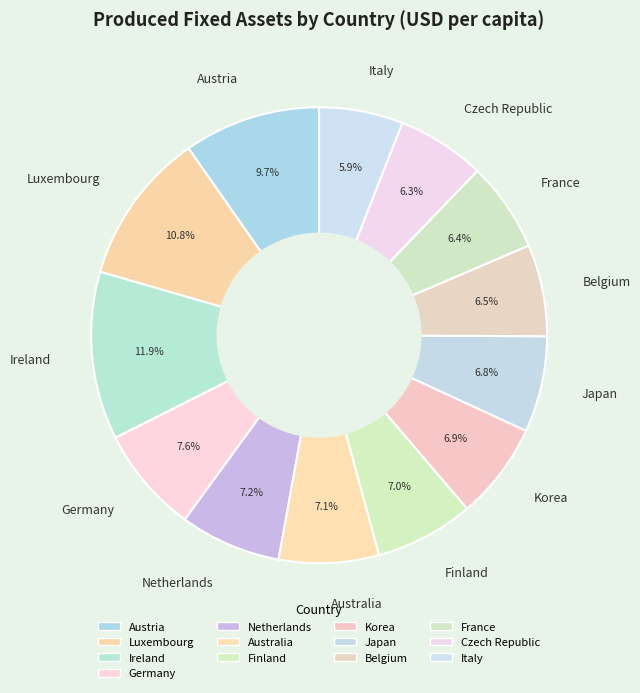

How many segments does this pie chart have?

13